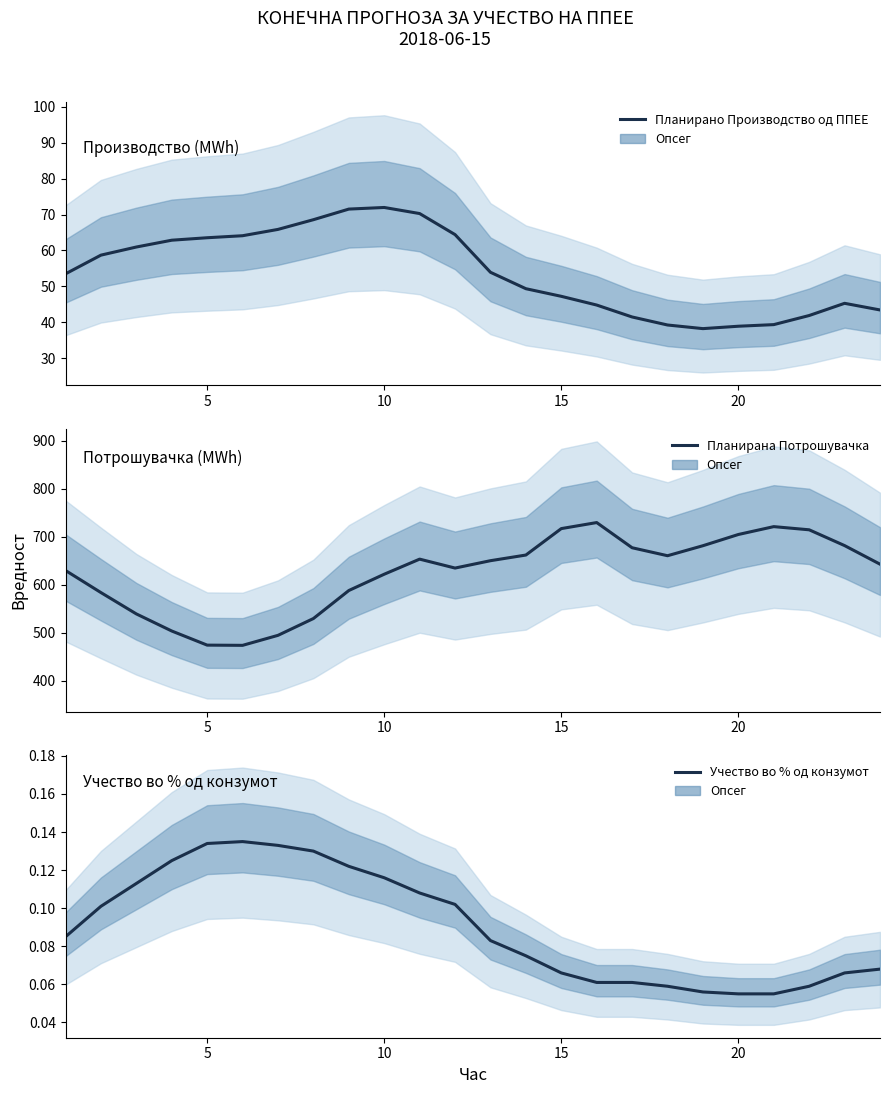

At how many categories does at least one series exceed 445?

24